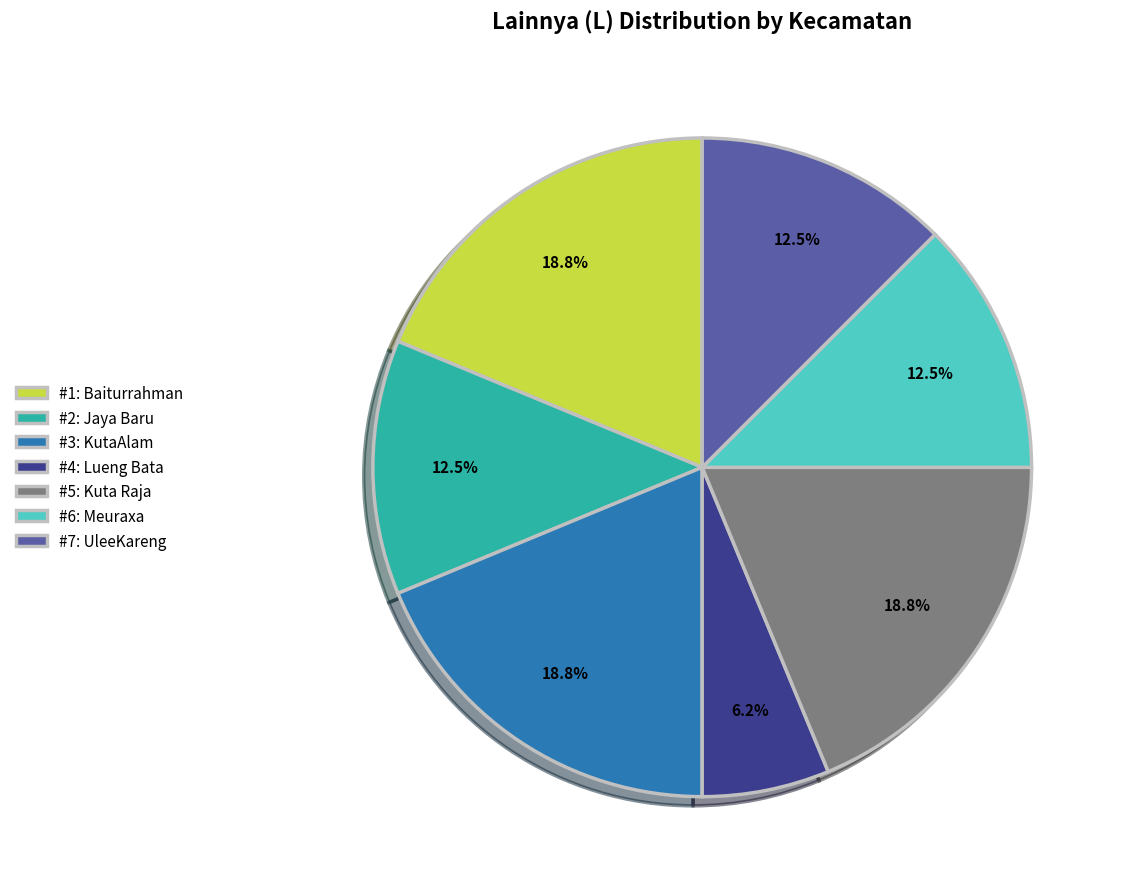

Which category has the smallest portion of the pie?

#4: Lueng Bata